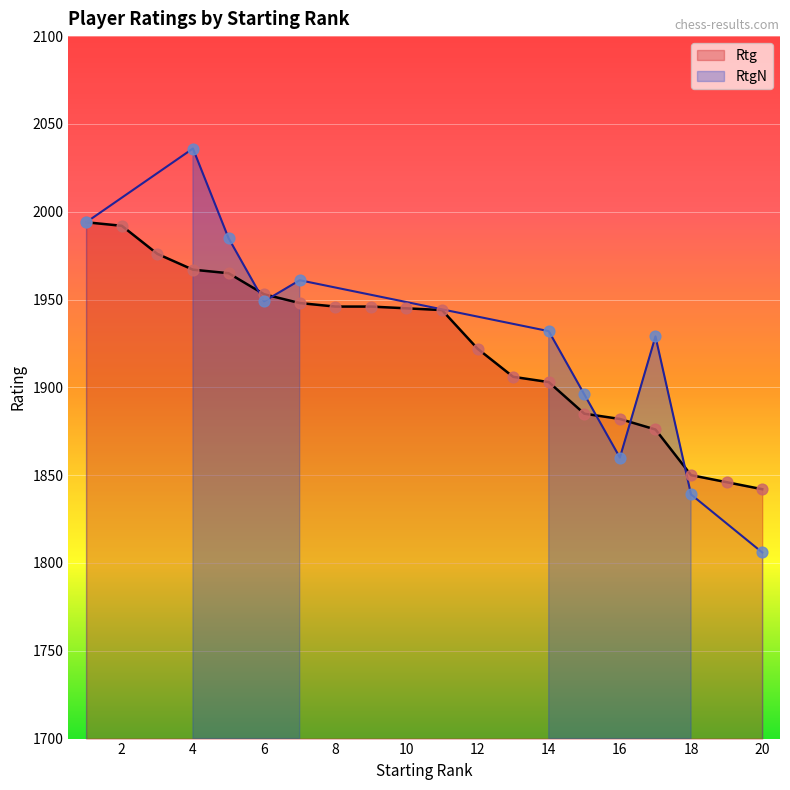

Approximately how many times larger is the value at 19 compared to 8?

0.9